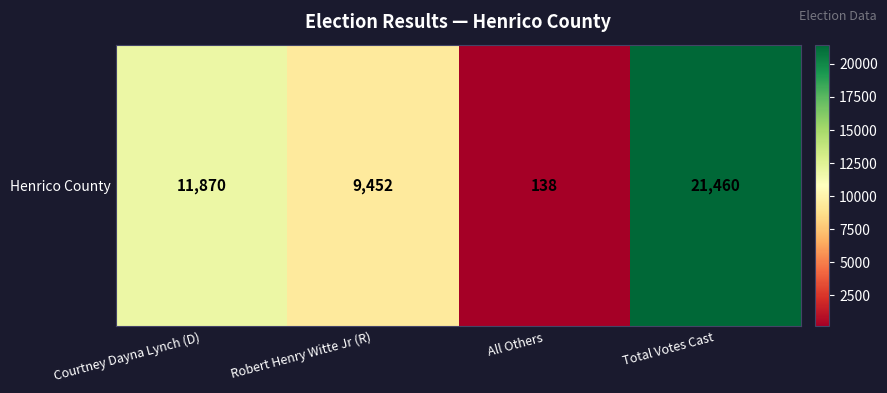

List the labels in order of value, largest first.

Total Votes Cast, Courtney Dayna Lynch (D), Robert Henry Witte Jr (R), All Others